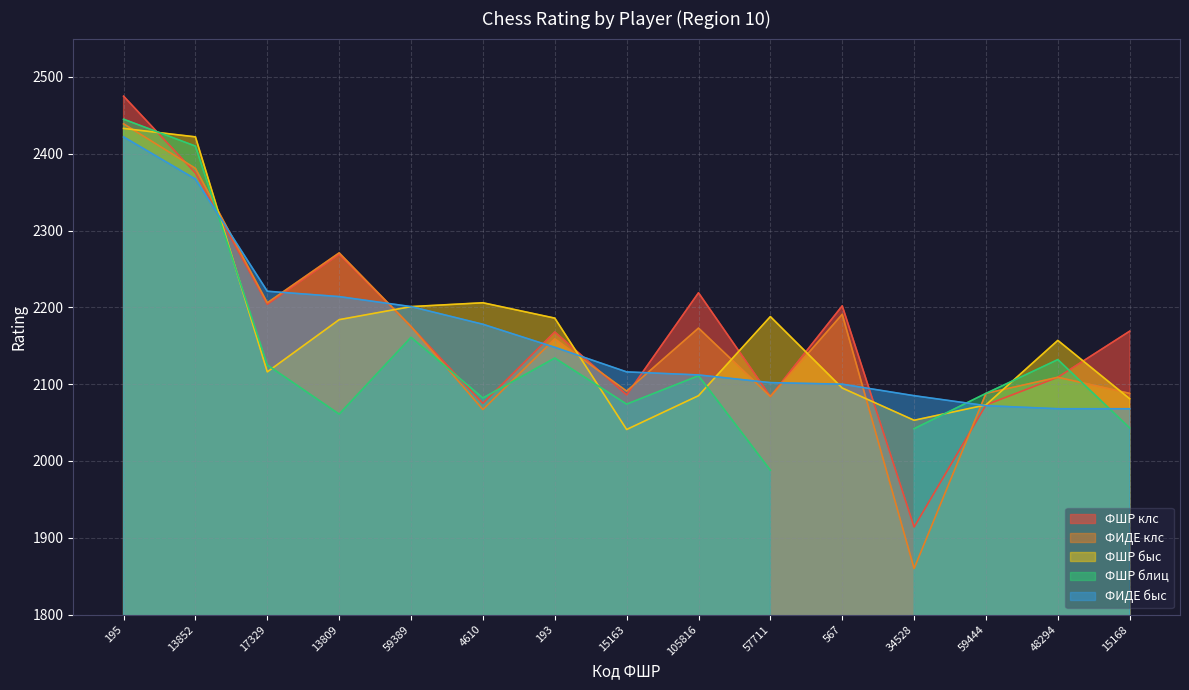

What is the label of the 10th point from the left?

57711